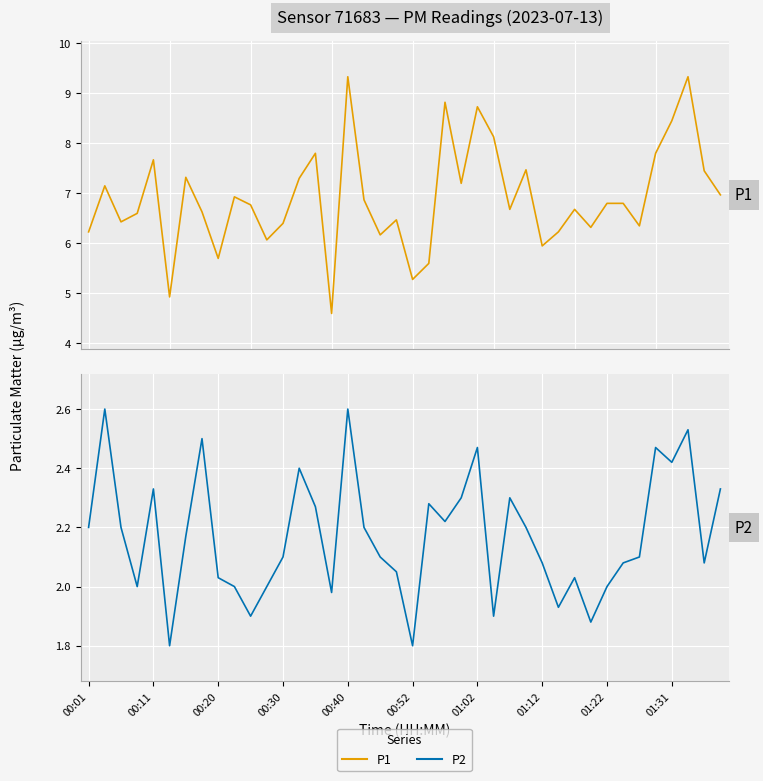

Between 01:22 and 00:11, which is larger?

00:11